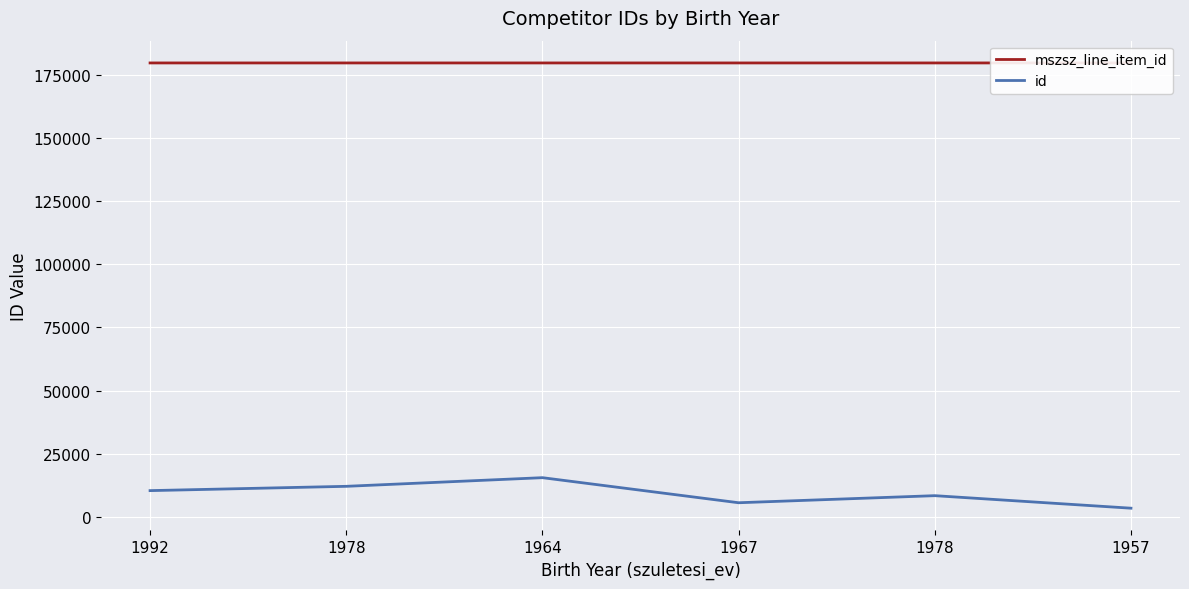

Reading left to right, what are all the values shown in this chart?

mszsz_line_item_id: 1992=179663	1978=179663	1964=179663	1967=179663	1978=179663	1957=179668
id: 1992=10402	1978=12105	1964=15527	1967=5605	1978=8406	1957=3449